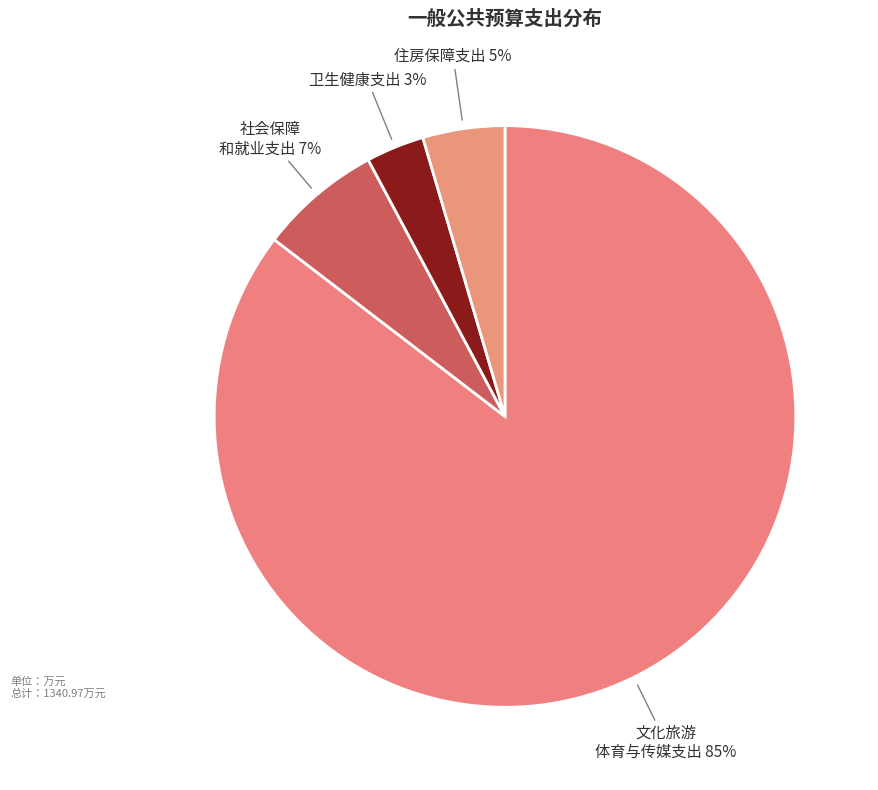

How many slices are in this pie chart?

4